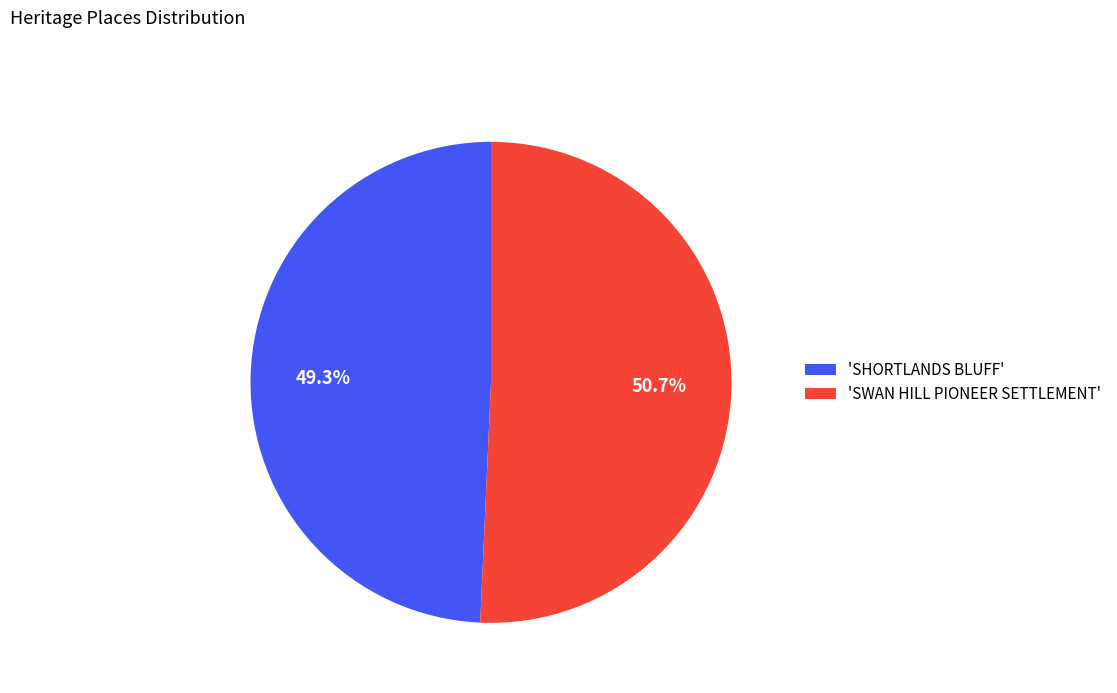

What is the smallest slice in the pie chart?

'SHORTLANDS BLUFF'